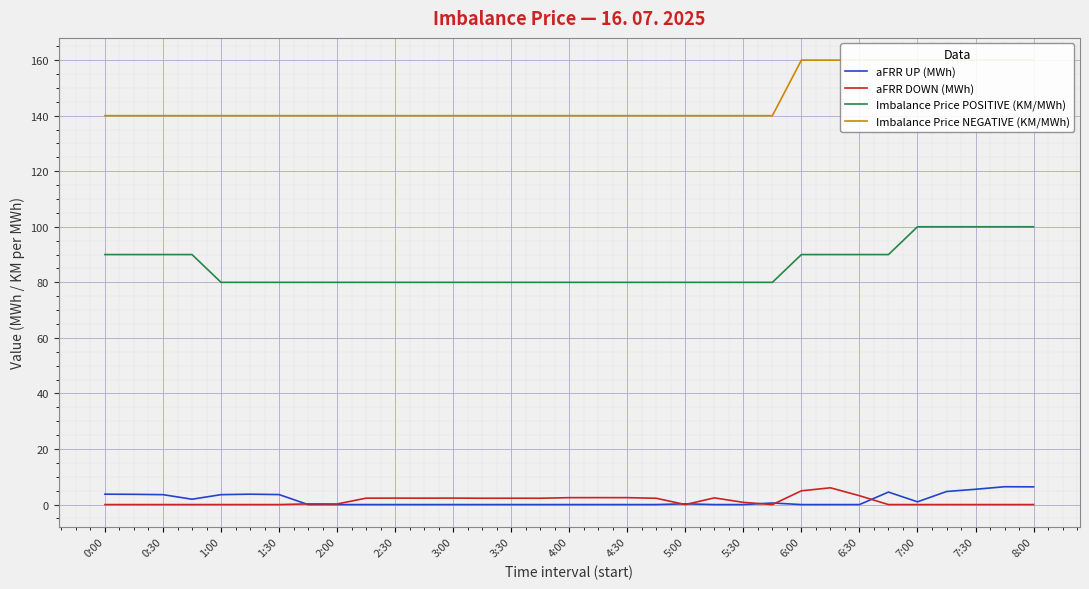

What is the difference between the aFRR UP (MWh) values at 3:30 and 3:00?

0.0